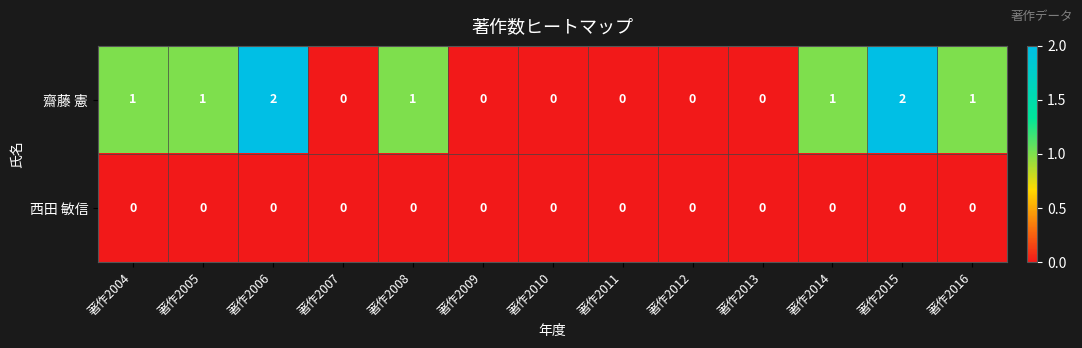

How many 齋藤 憲 values are between 0 and 1?

11